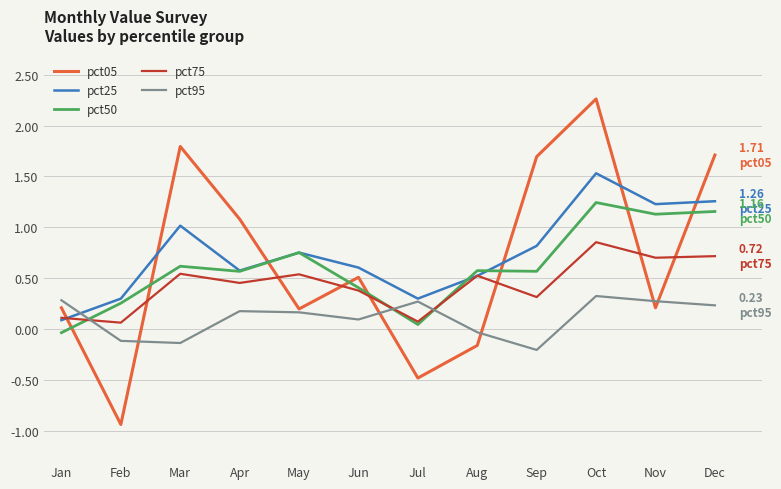

What is the difference between the second highest and second lowest values in the pct25 series?

1.0